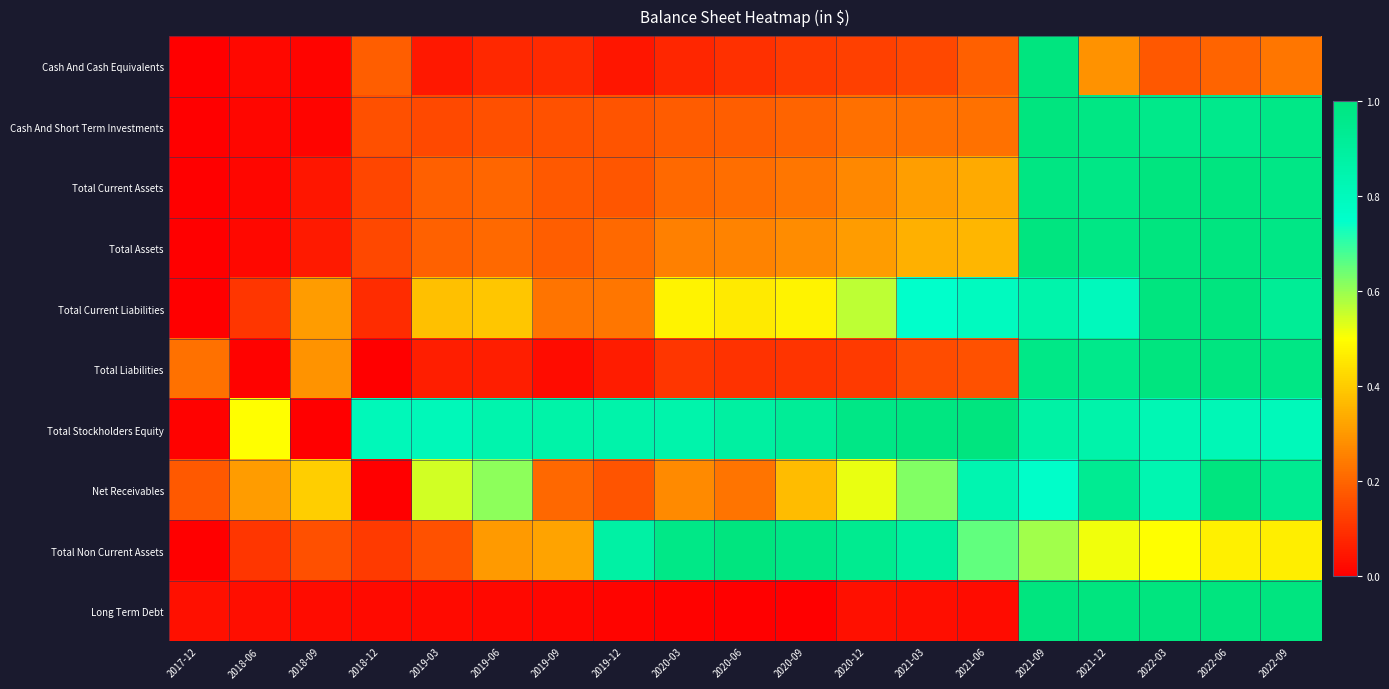

Between 2019-12 and 2021-06, which series saw the biggest shift?

Net Receivables